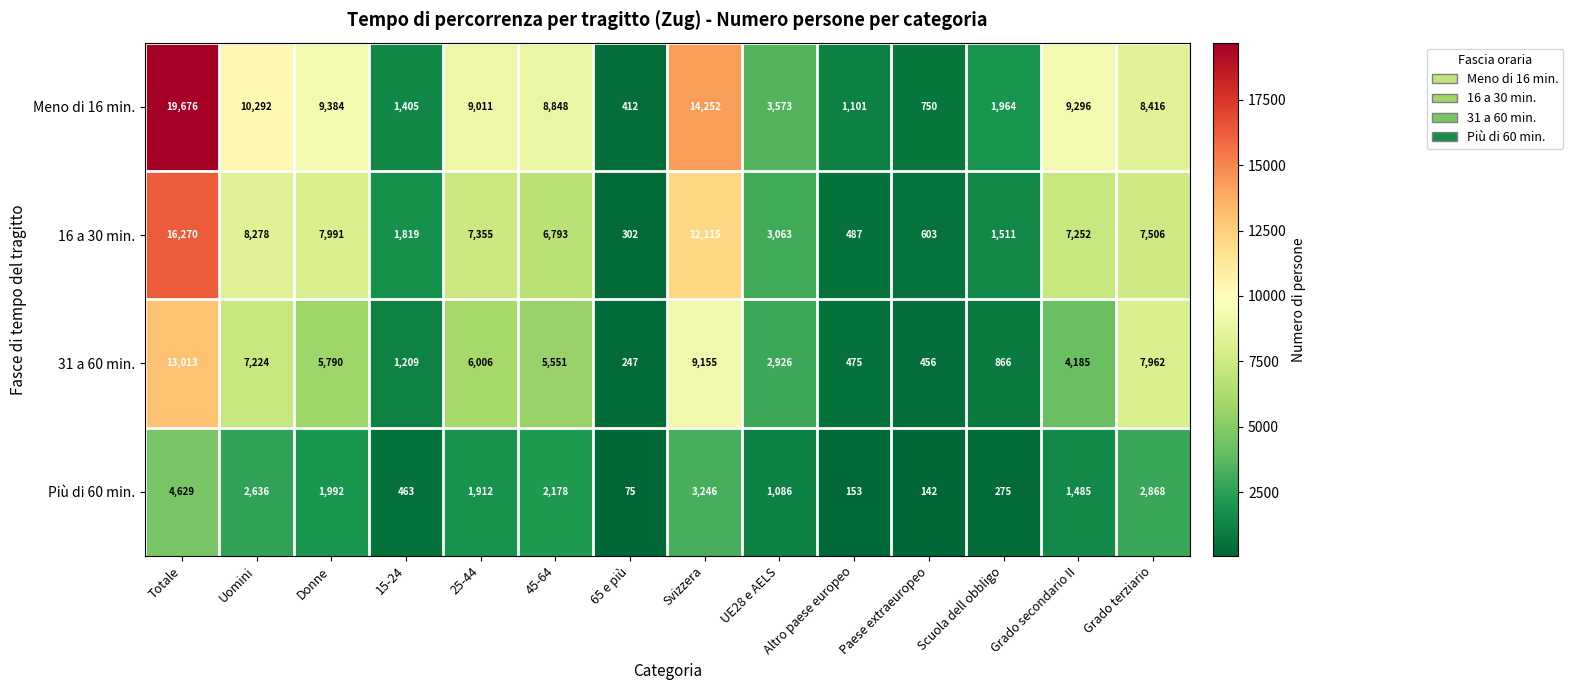

The value of 16 a 30 min. at 65 e più is 302. True or false?

True